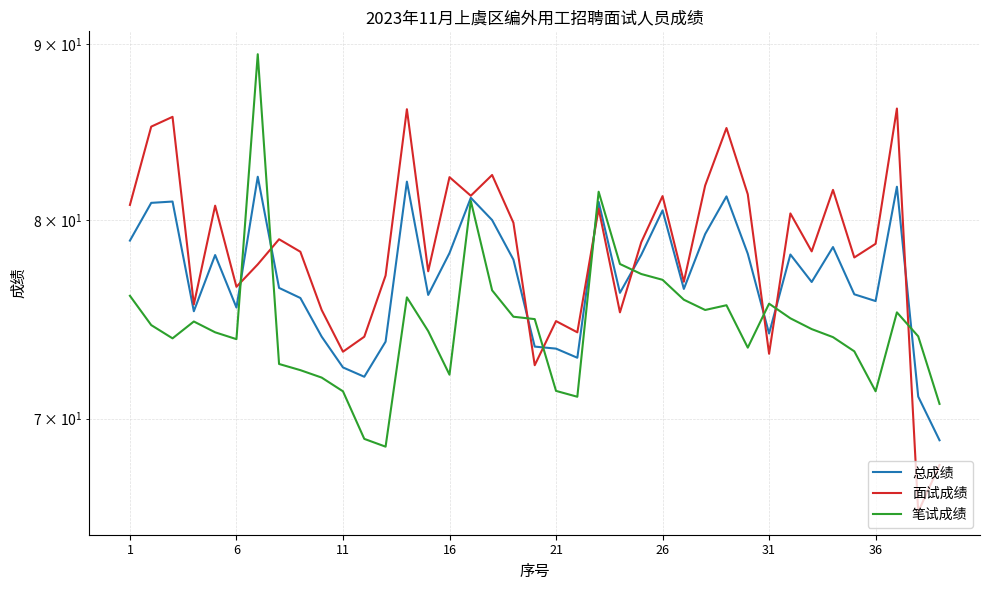

At which category is the sum across all series the highest?

31